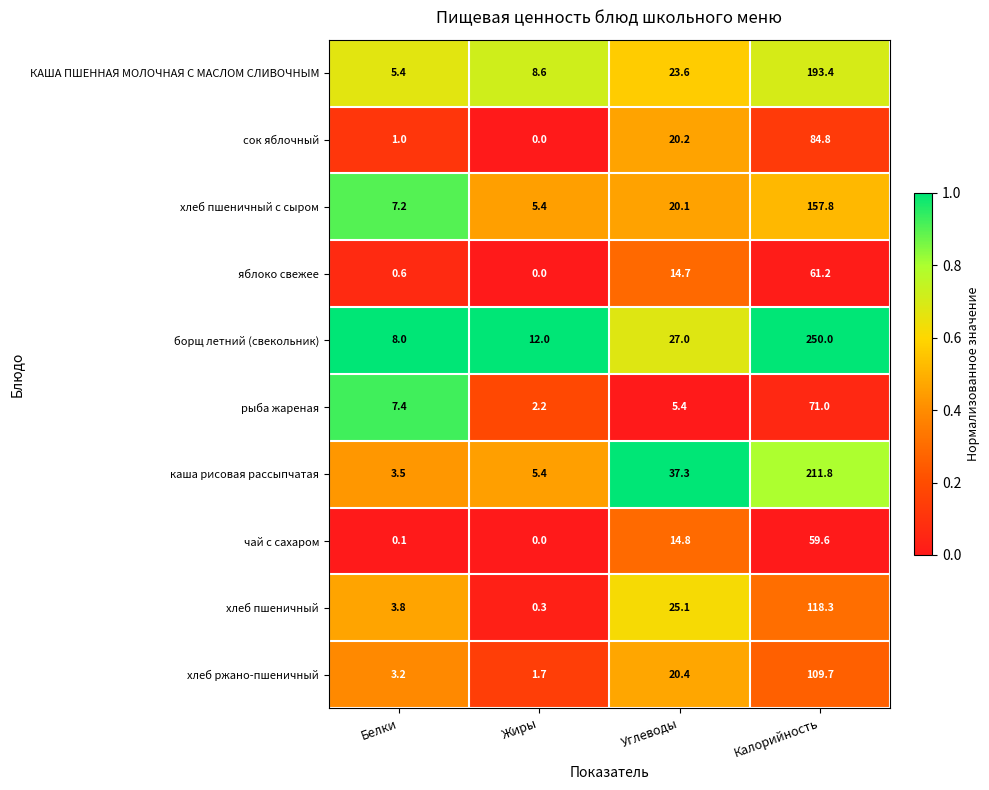

The хлеб ржано-пшеничный series shows 144.0 at Калорийность. True or false?

False